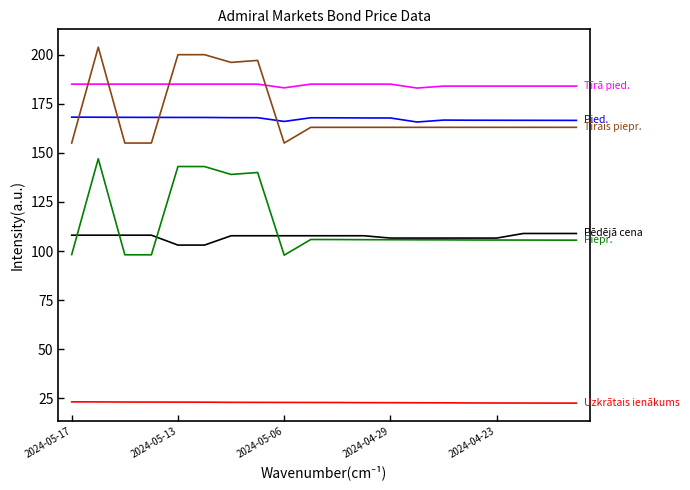

What is the smallest value displayed?

22.5